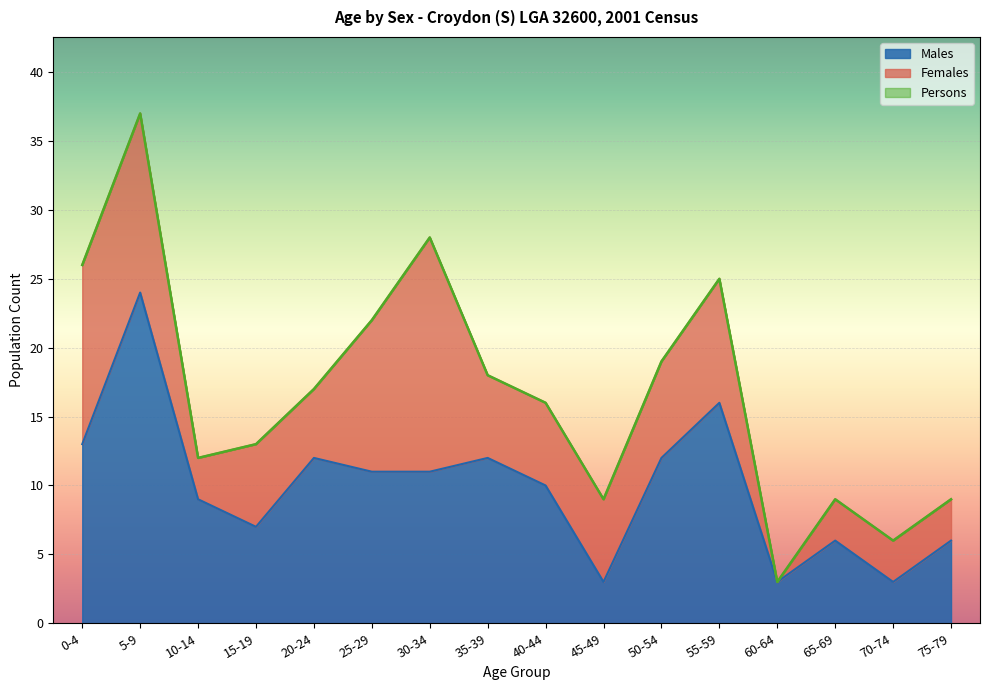

What is the difference between the highest and lowest values at 75-79?

3